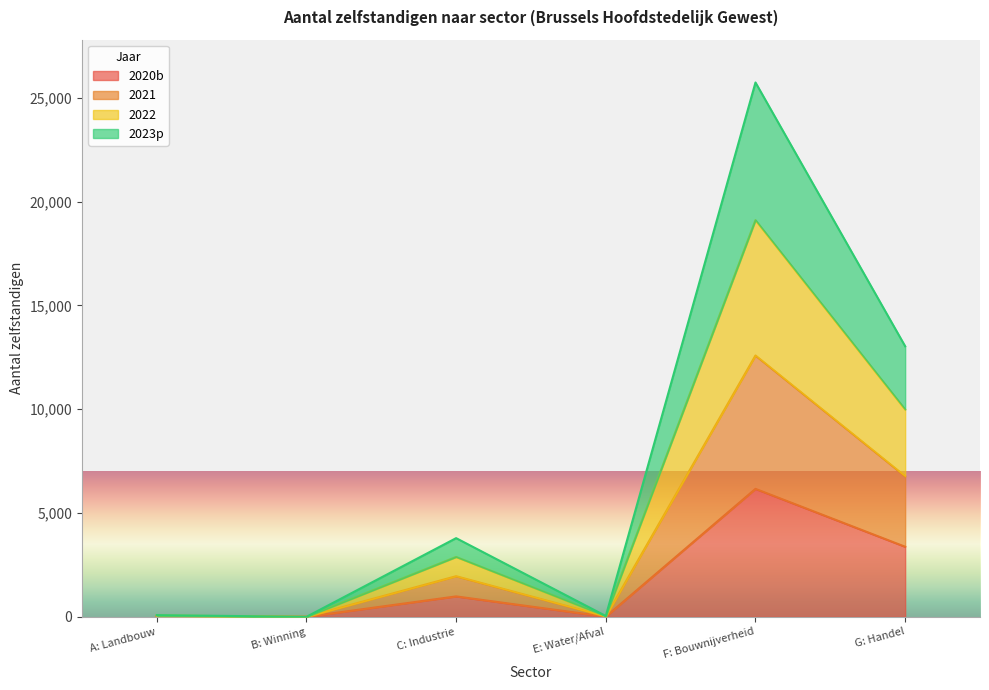

At which label does 2020b reach its peak?

F: Bouwnijverheid